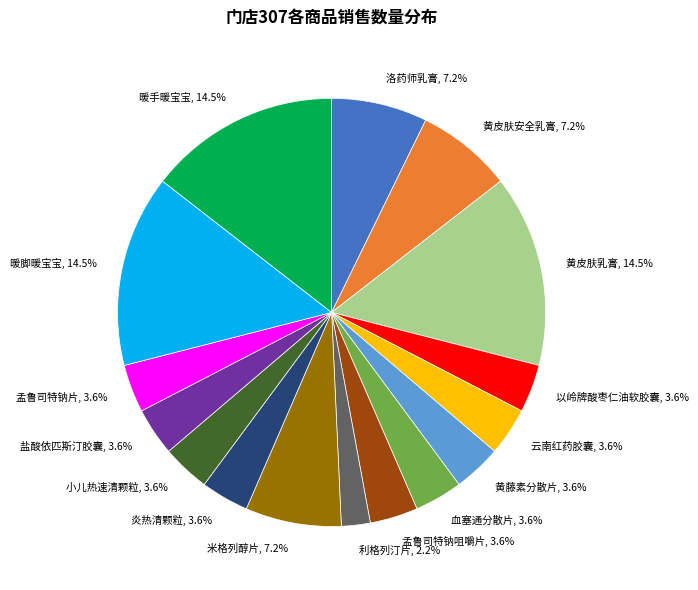

Do 以岭牌酸枣仁油软胶囊, 3.6% and 小儿热速清颗粒, 3.6% together represent more than half of the pie?

No